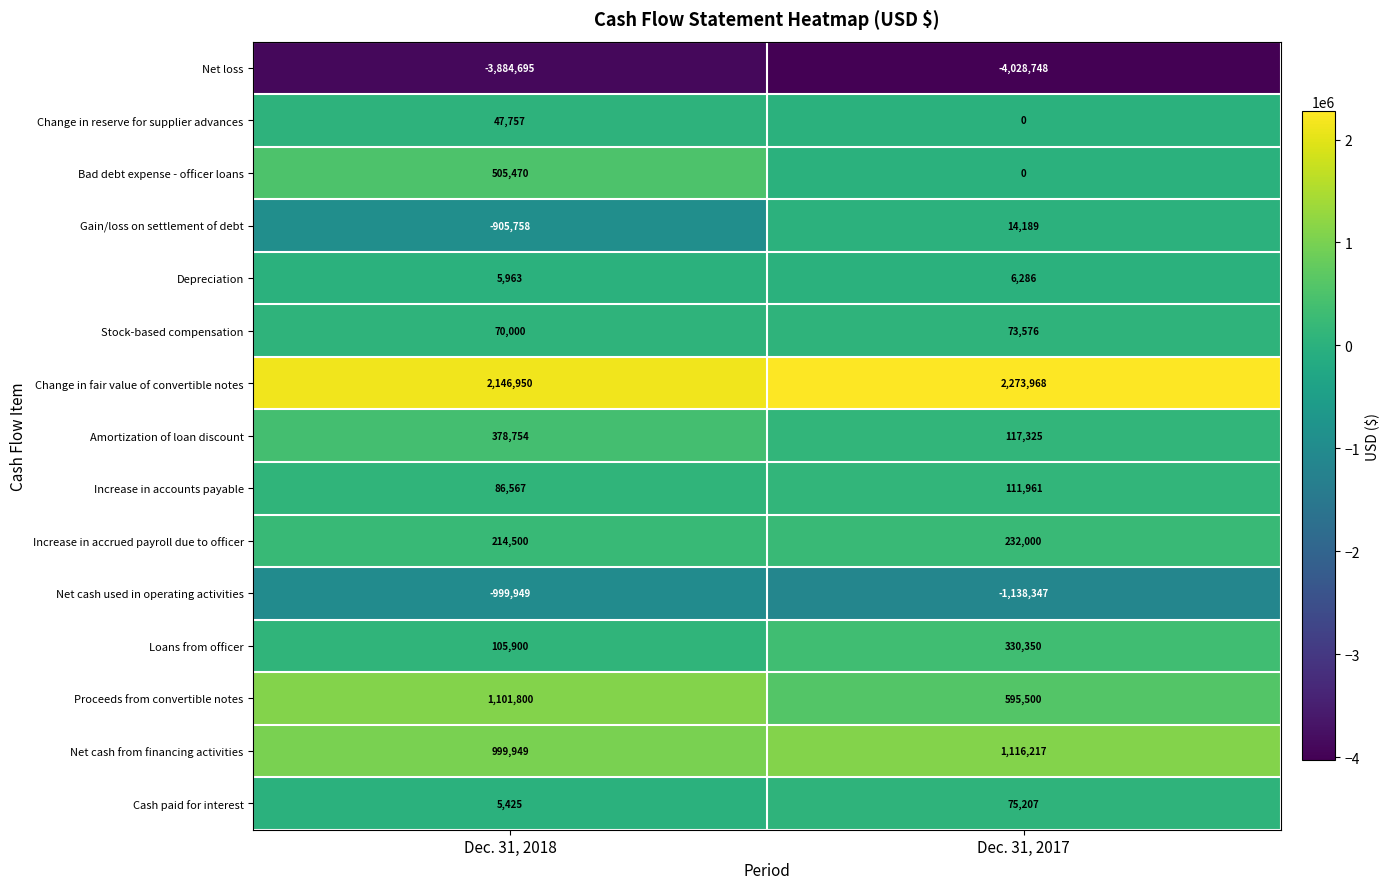

Reading right to left, what are all the values shown in this chart?

Net loss: Dec. 31, 2017=-4028748	Dec. 31, 2018=-3884695
Change in reserve for supplier advances: Dec. 31, 2017=0	Dec. 31, 2018=47757
Bad debt expense - officer loans: Dec. 31, 2017=0	Dec. 31, 2018=505470
Gain/loss on settlement of debt: Dec. 31, 2017=14189	Dec. 31, 2018=-905758
Depreciation: Dec. 31, 2017=6286	Dec. 31, 2018=5963
Stock-based compensation: Dec. 31, 2017=73576	Dec. 31, 2018=70000
Change in fair value of convertible notes: Dec. 31, 2017=2273968	Dec. 31, 2018=2146950
Amortization of loan discount: Dec. 31, 2017=117325	Dec. 31, 2018=378754
Increase in accounts payable: Dec. 31, 2017=111961	Dec. 31, 2018=86567
Increase in accrued payroll due to officer: Dec. 31, 2017=232000	Dec. 31, 2018=214500
Net cash used in operating activities: Dec. 31, 2017=-1138347	Dec. 31, 2018=-999949
Loans from officer: Dec. 31, 2017=330350	Dec. 31, 2018=105900
Proceeds from convertible notes: Dec. 31, 2017=595500	Dec. 31, 2018=1101800
Net cash from financing activities: Dec. 31, 2017=1116217	Dec. 31, 2018=999949
Cash paid for interest: Dec. 31, 2017=75207	Dec. 31, 2018=5425